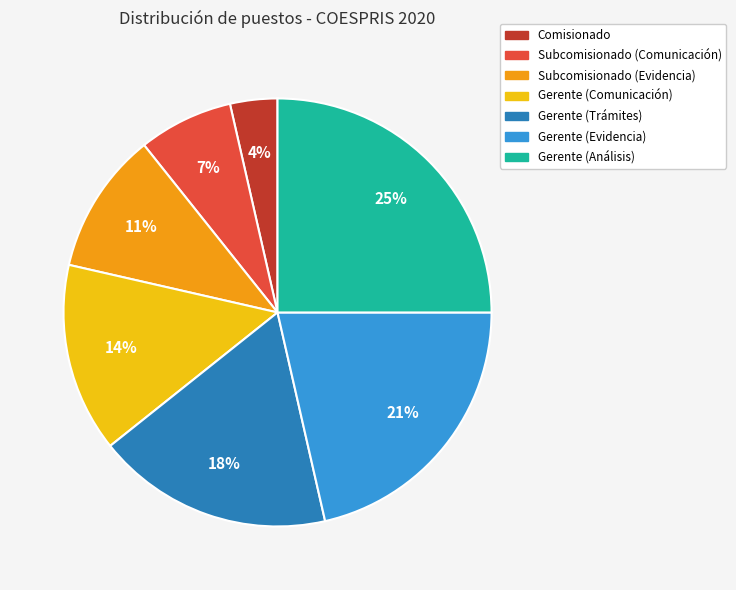

What is the ratio of the value at Gerente (Comunicación) to the value at Gerente (Evidencia)?

0.7